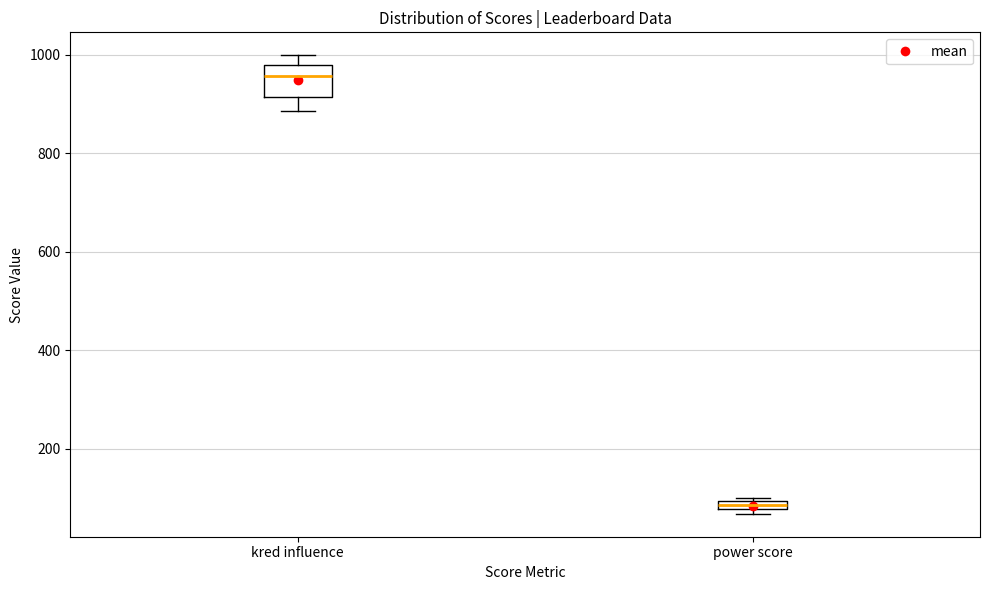

Where is the lower edge of the box for power score on the y-axis? The values are not printed on the chart, so give them approximately, as read against the axis.

80